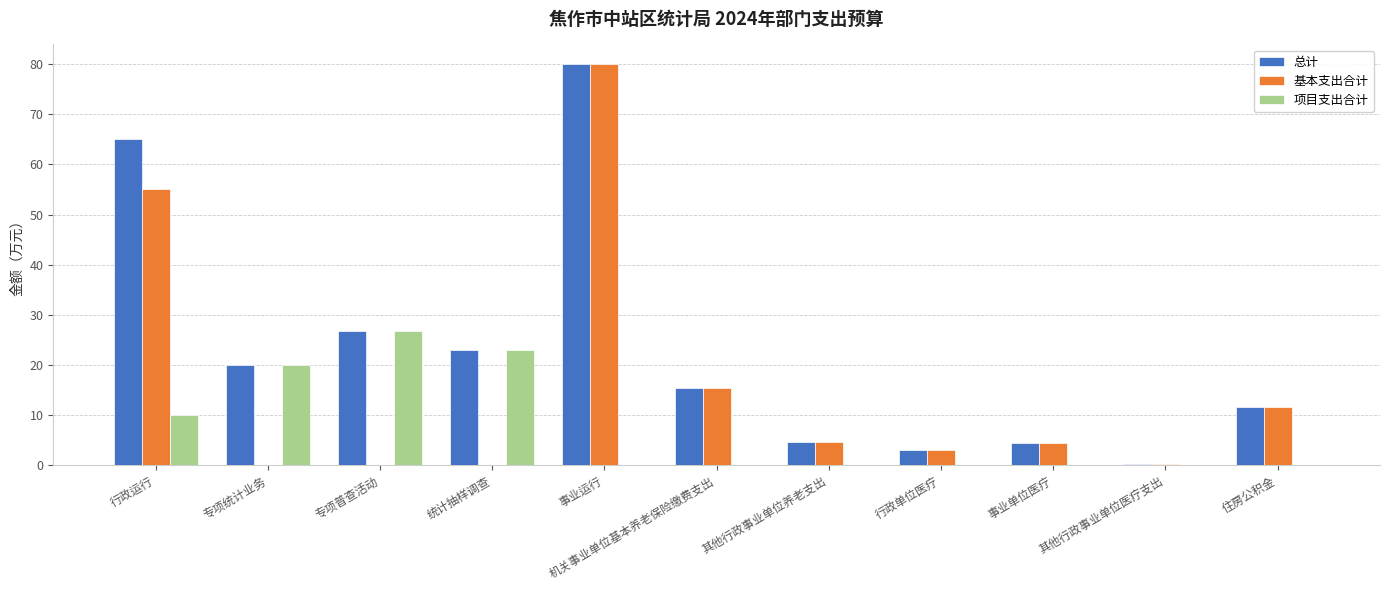

Which series changed the most between 行政运行 and 专项统计业务?

基本支出合计